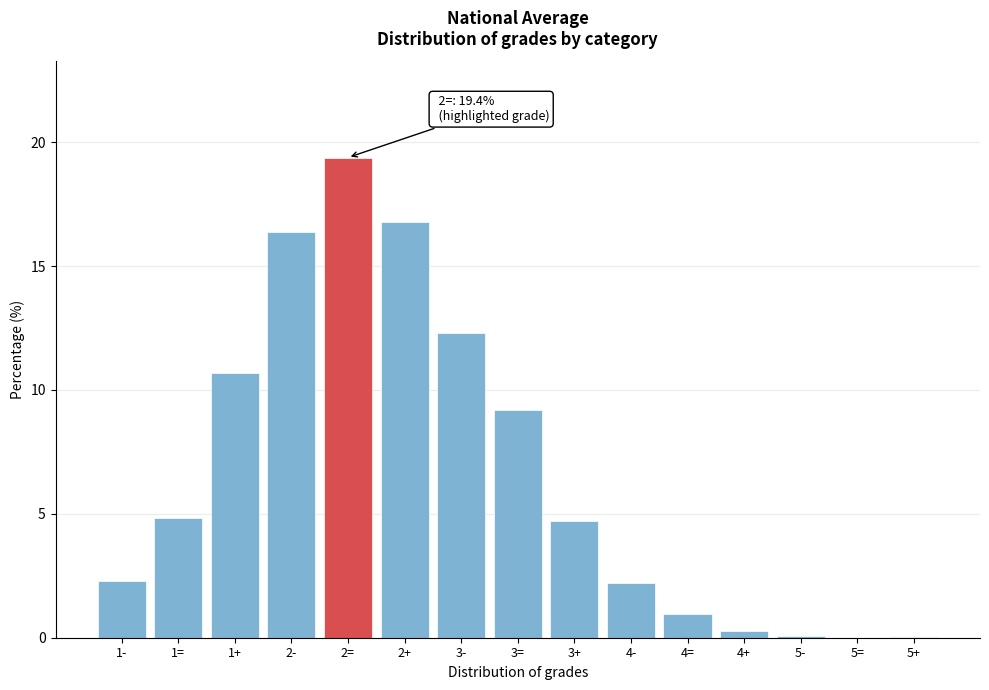

What is the sum of all values?

100.0